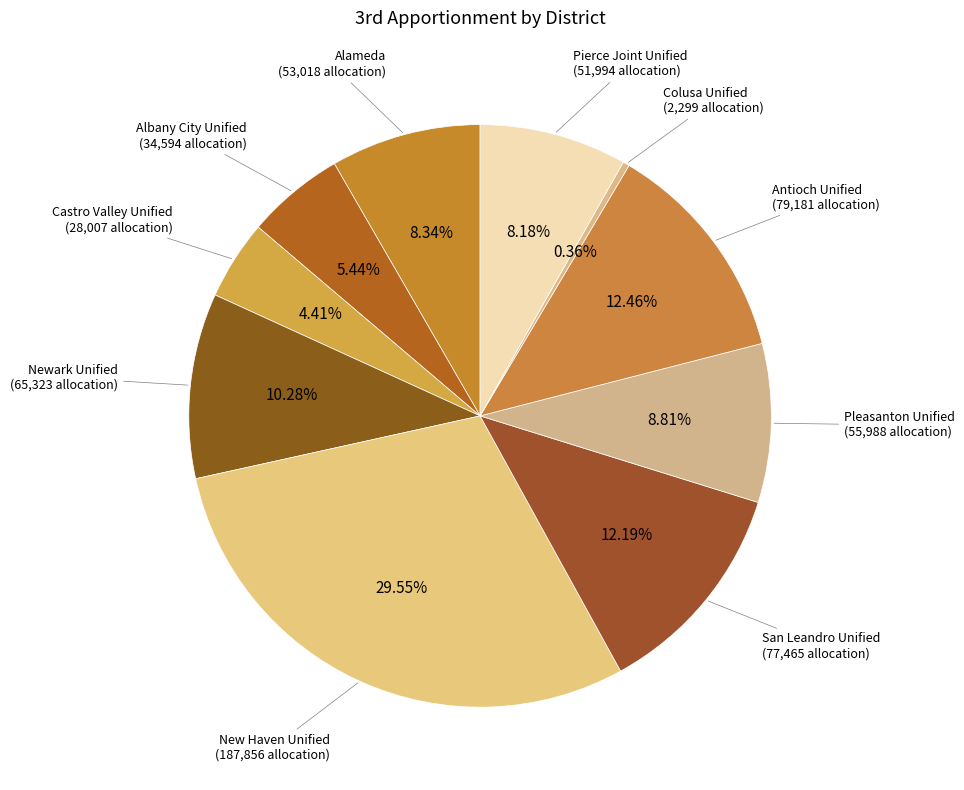

Is it true that Albany City Unified is 1% of the pie?

False